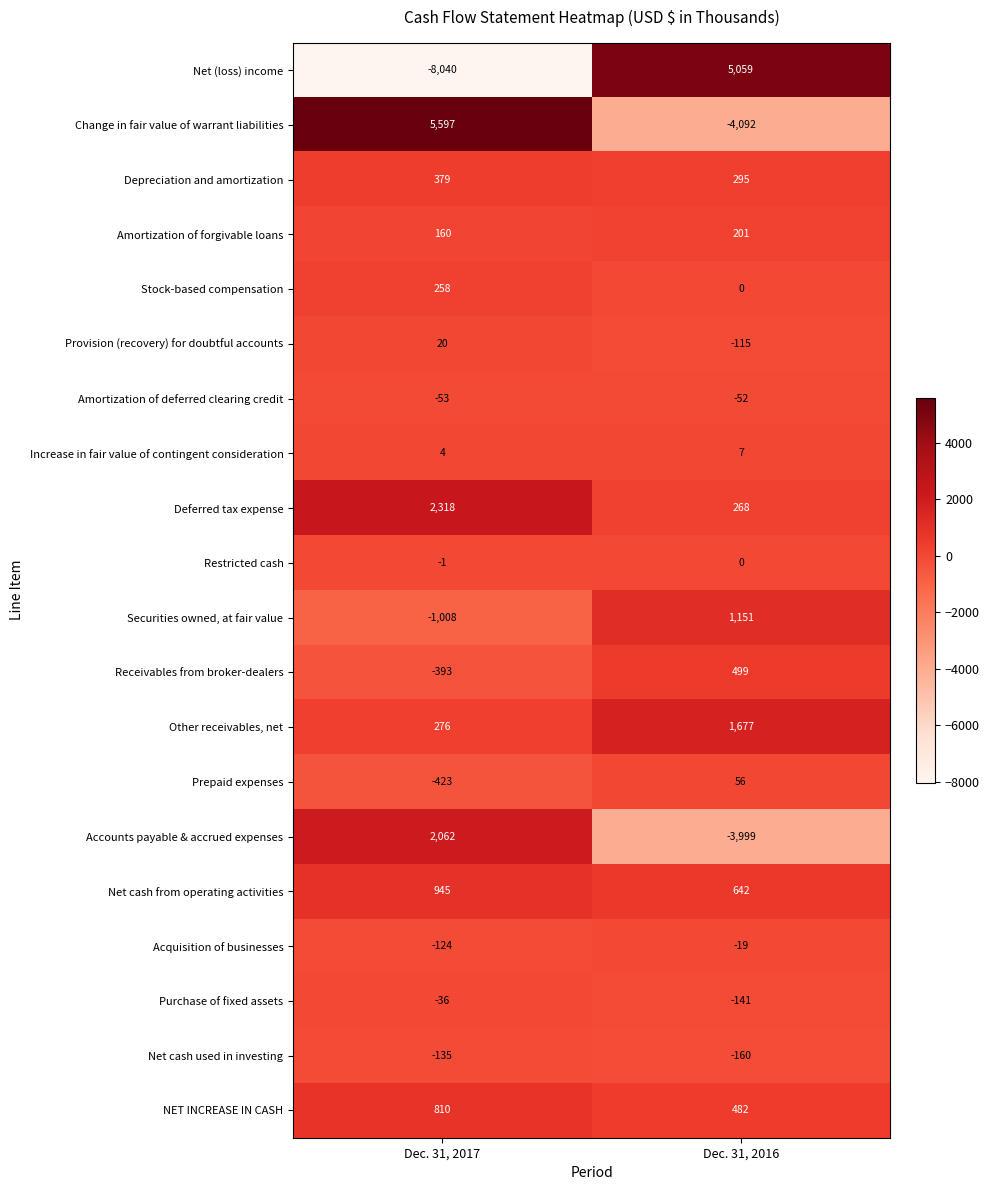

What is the sum of the NET INCREASE IN CASH values at Dec. 31, 2017 and Dec. 31, 2016?

1292